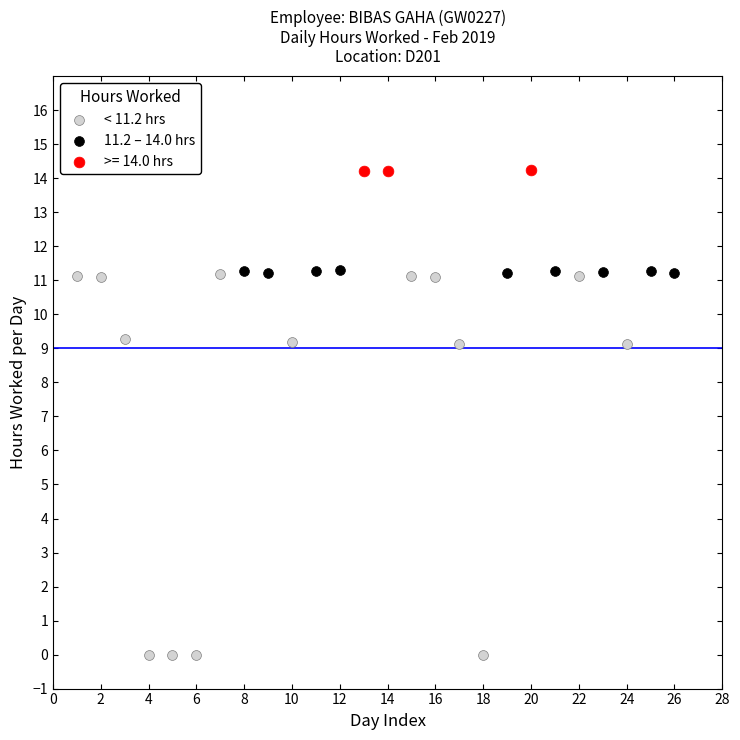

Which series has the largest Y range (max minus min)?

< 11.2 hrs